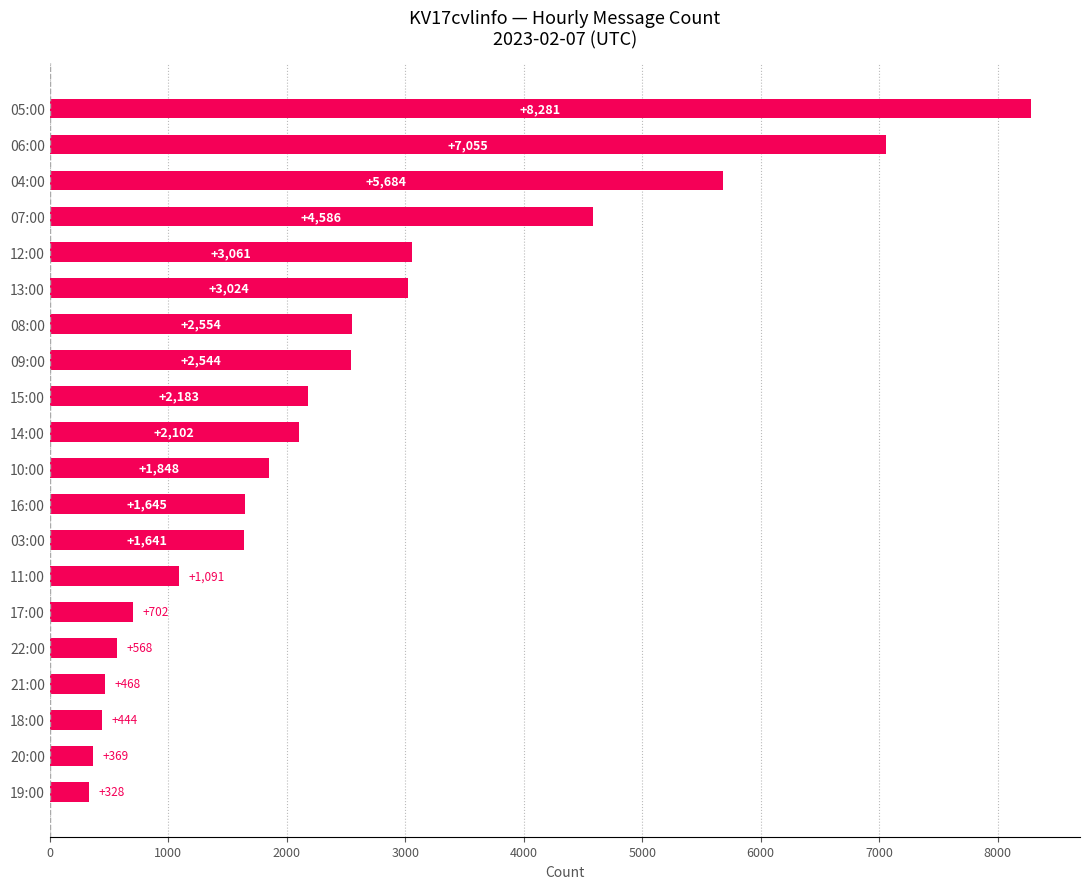

Reading top to bottom, what are all the values shown in this chart?

05:00=8281	06:00=7055	04:00=5684	07:00=4586	12:00=3061	13:00=3024	08:00=2554	09:00=2544	15:00=2183	14:00=2102	10:00=1848	16:00=1645	03:00=1641	11:00=1091	17:00=702	22:00=568	21:00=468	18:00=444	20:00=369	19:00=328